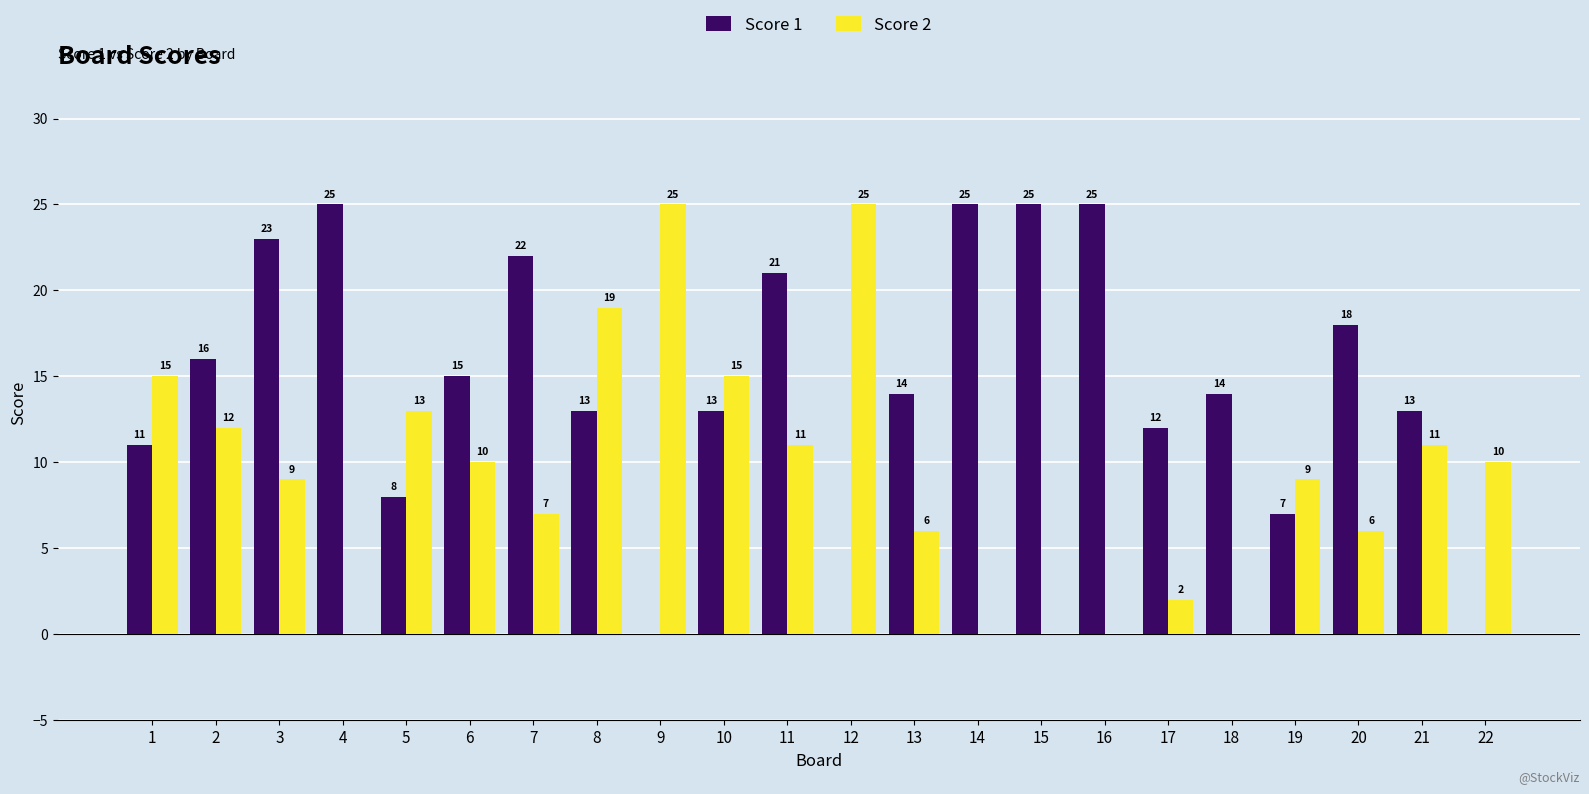

What are all the series names shown in the legend?

Score 1, Score 2